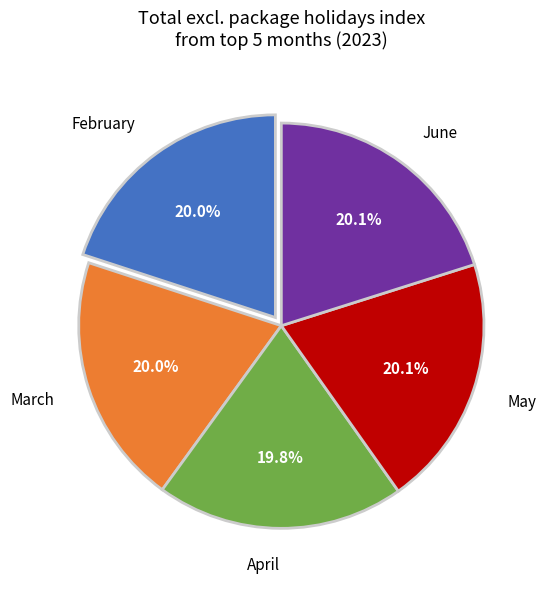

Does any single category account for the majority?

No